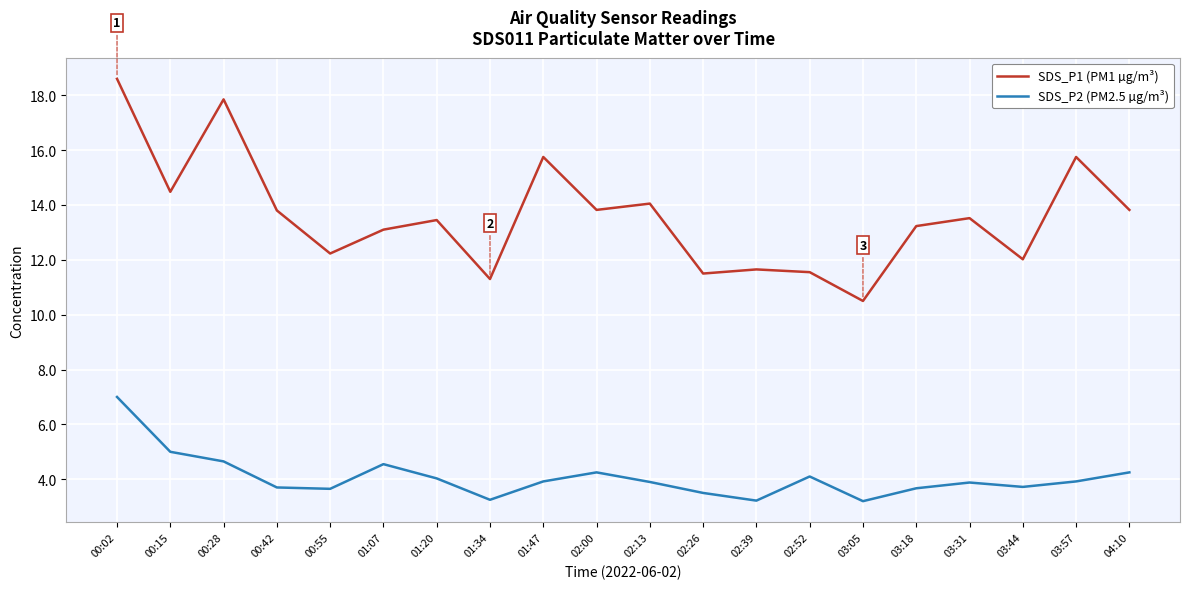

How many lines are shown in the chart?

2